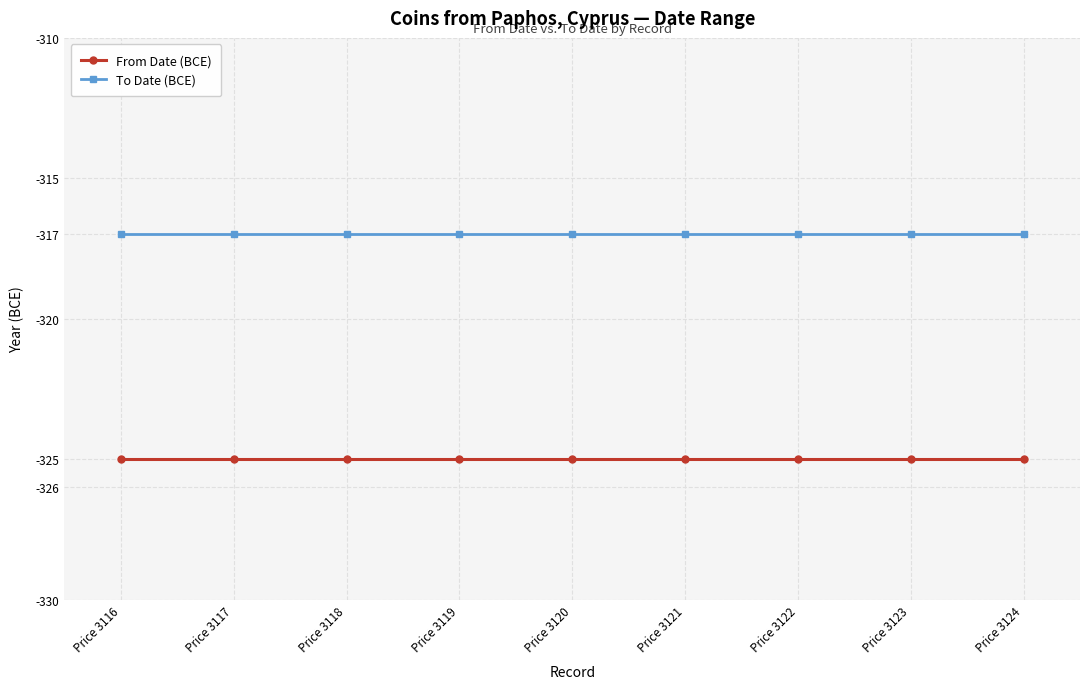

Is it true that From Date (BCE) equals -111 at Price 3123?

False